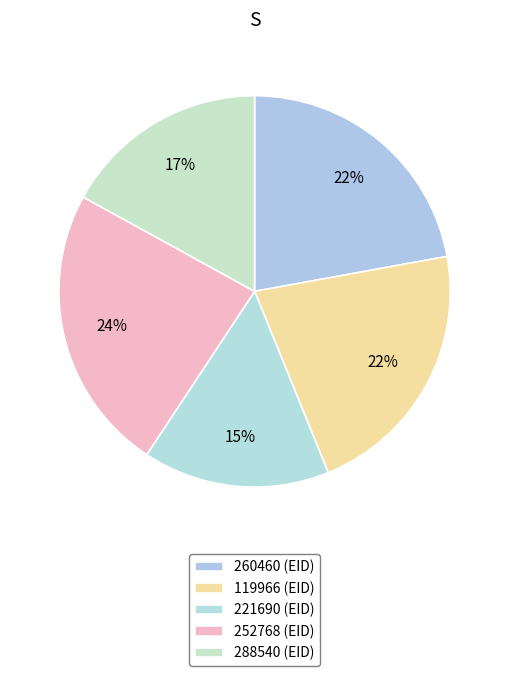

Count the number of slices in the pie.

5